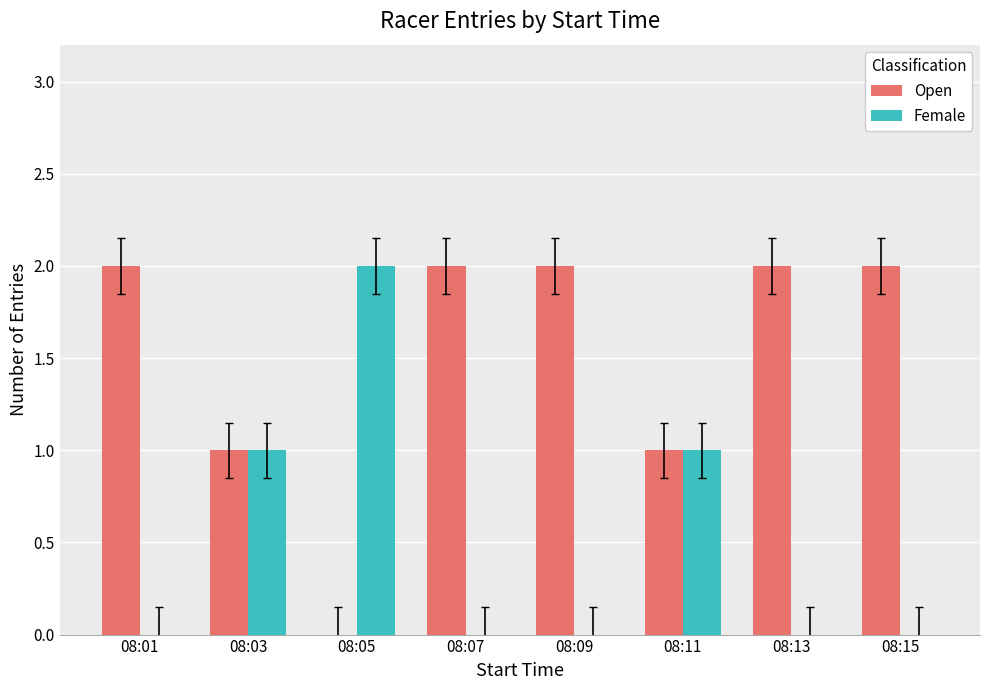

Count the number of categories in the chart.

8